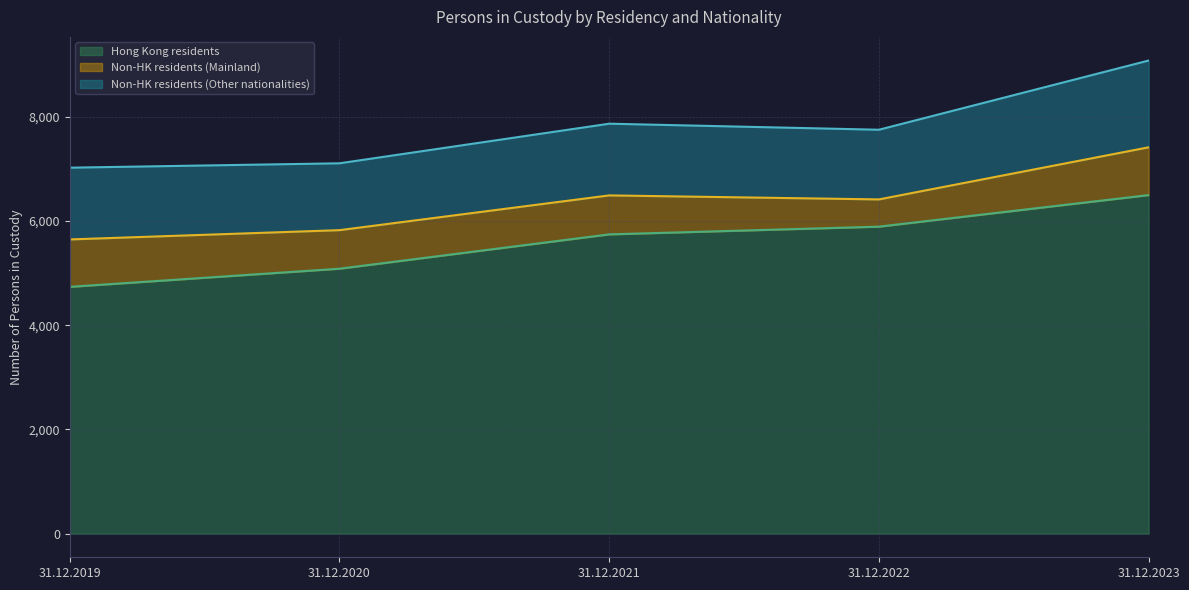

Reading left to right, what are all the values shown in this chart?

Hong Kong residents: 31.12.2019=4736	31.12.2020=5084	31.12.2021=5743	31.12.2022=5891	31.12.2023=6497
Non-HK residents (Mainland): 31.12.2019=910	31.12.2020=740	31.12.2021=748	31.12.2022=523	31.12.2023=917
Non-HK residents (Other nationalities): 31.12.2019=1377	31.12.2020=1283	31.12.2021=1376	31.12.2022=1337	31.12.2023=1665